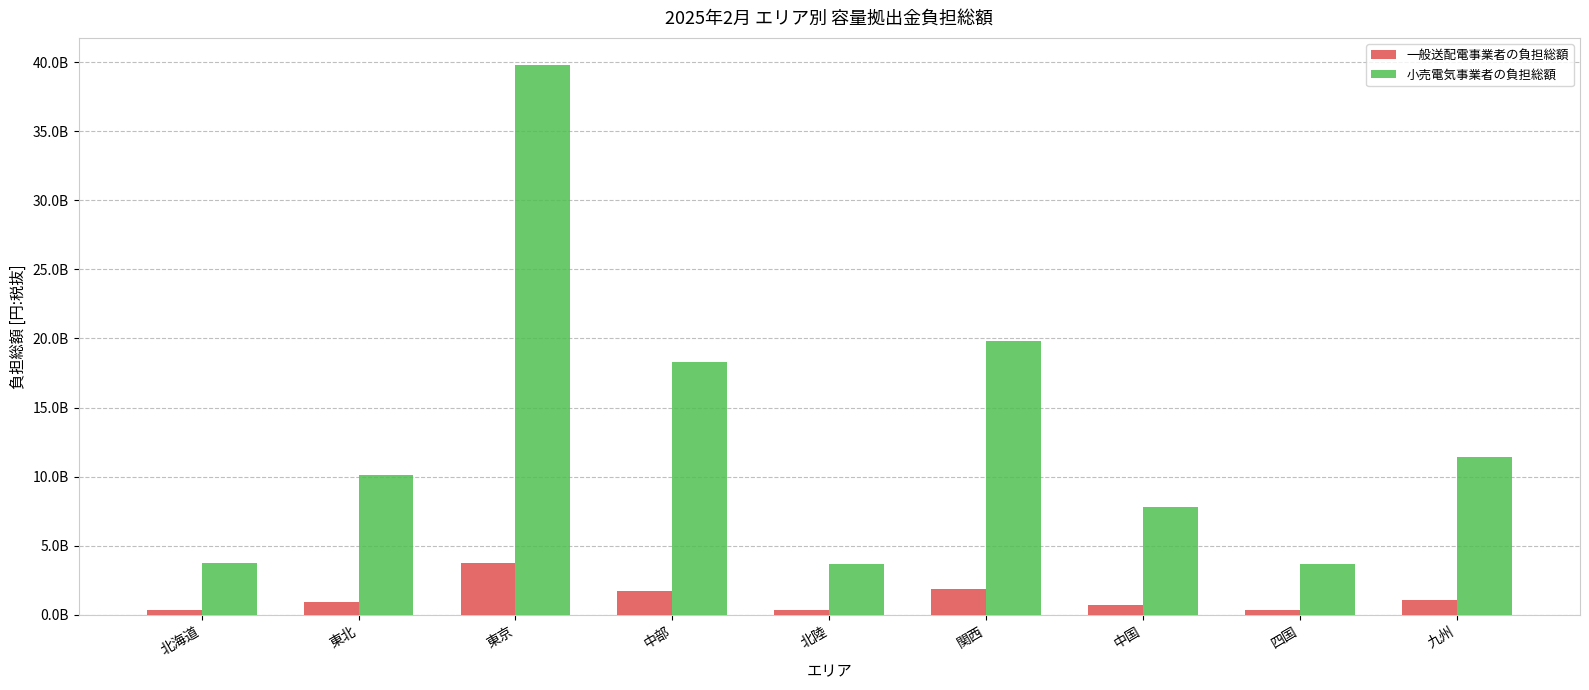

The value of 一般送配電事業者の負担総額 at 四国 is 347063350. True or false?

True